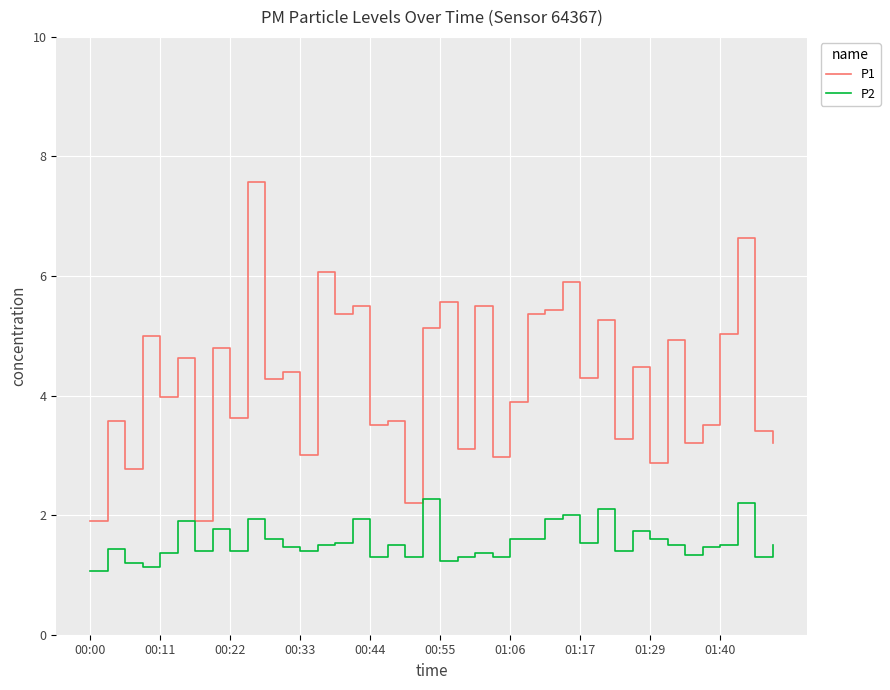

Reading left to right, extract all data points from this chart.

P1: 1.9	3.6	2.8	5.0	4.0	4.6	1.9	4.8	3.6	7.6	4.3	4.4	3.0	6.1	5.4	5.5	3.5	3.6	2.2	5.1	5.6	3.1	5.5	3.0	3.9	5.4	5.4	5.9	4.3	5.3	3.3	4.5	2.9	4.9	3.2	3.5	5.0	6.6	3.4	3.2
P2: 1.1	1.4	1.2	1.1	1.4	1.9	1.4	1.8	1.4	1.9	1.6	1.5	1.4	1.5	1.5	1.9	1.3	1.5	1.3	2.3	1.2	1.3	1.4	1.3	1.6	1.6	1.9	2.0	1.5	2.1	1.4	1.7	1.6	1.5	1.3	1.5	1.5	2.2	1.3	1.5